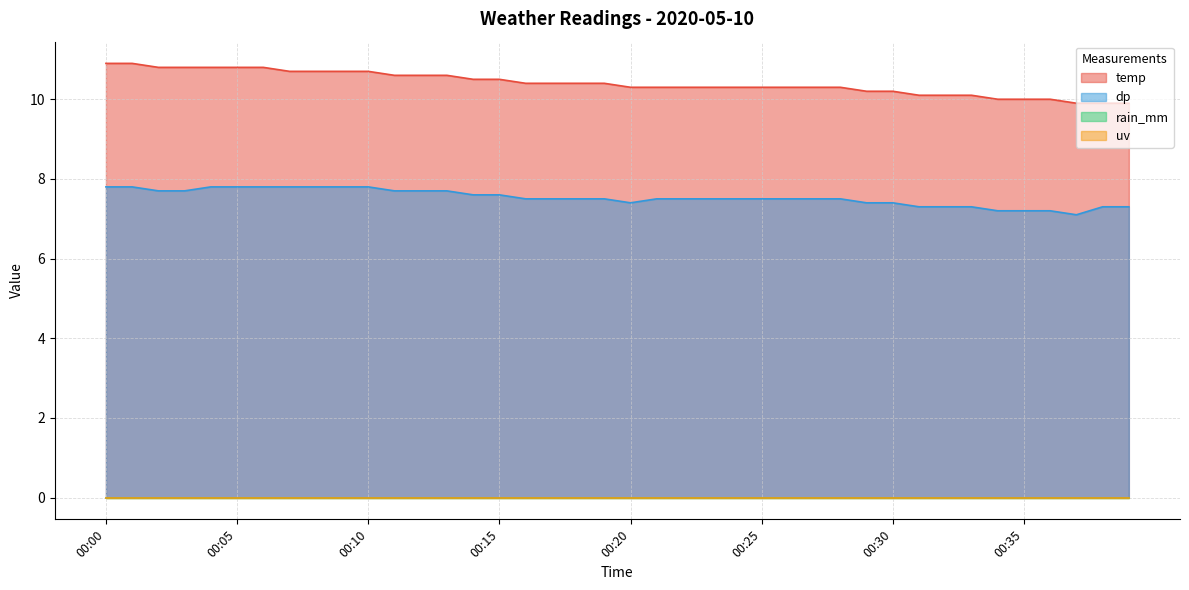

Where is temp nearest to the value 10?

00:34